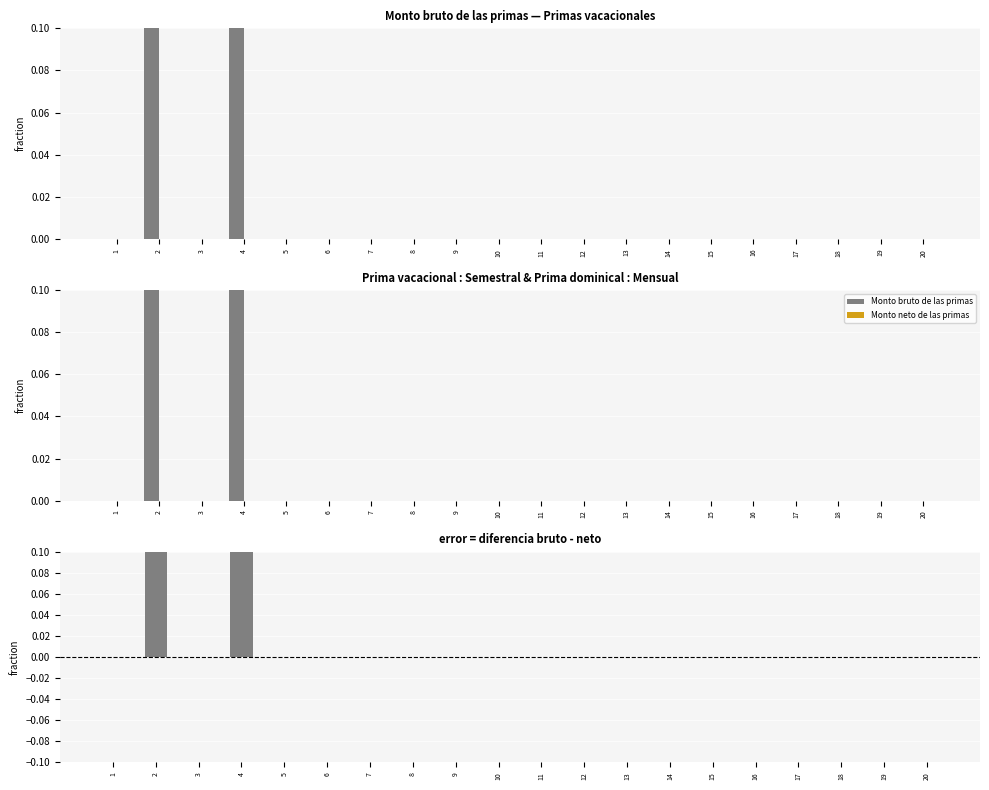

At which category is the sum across all series the highest?

2